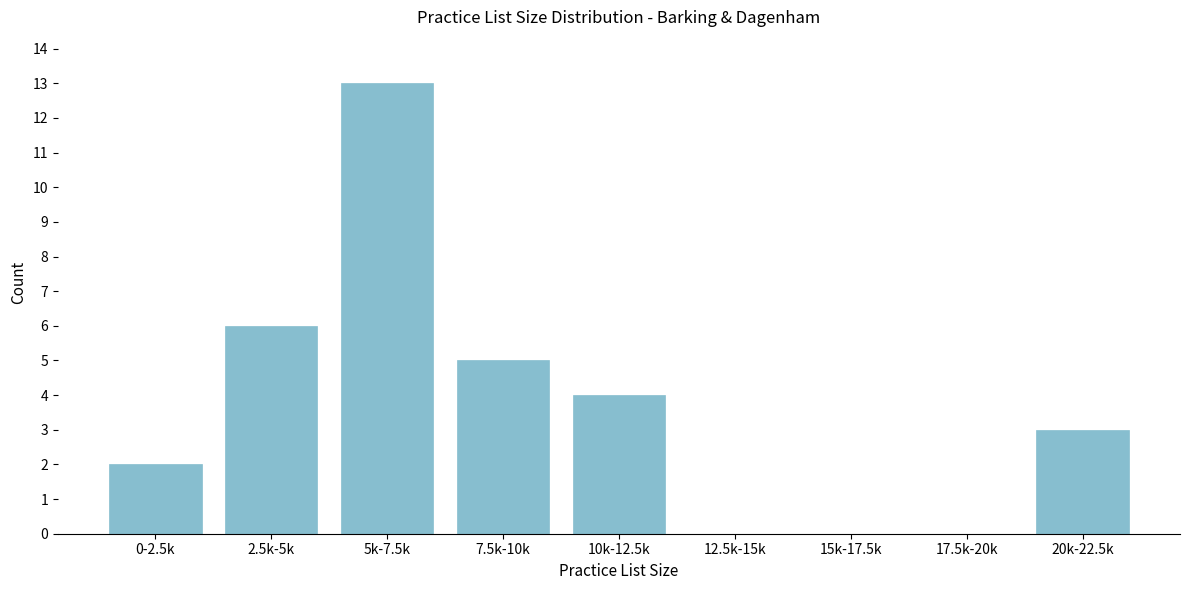

Reading right to left, extract all data points from this chart.

20k-22.5k=3	17.5k-20k=0	15k-17.5k=0	12.5k-15k=0	10k-12.5k=4	7.5k-10k=5	5k-7.5k=13	2.5k-5k=6	0-2.5k=2